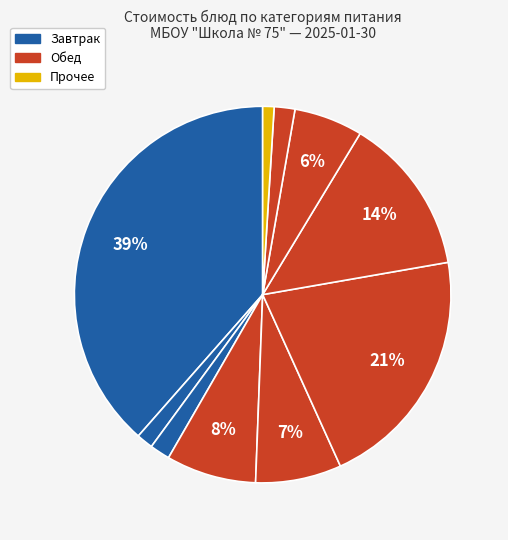

Count the number of slices in the pie.

10